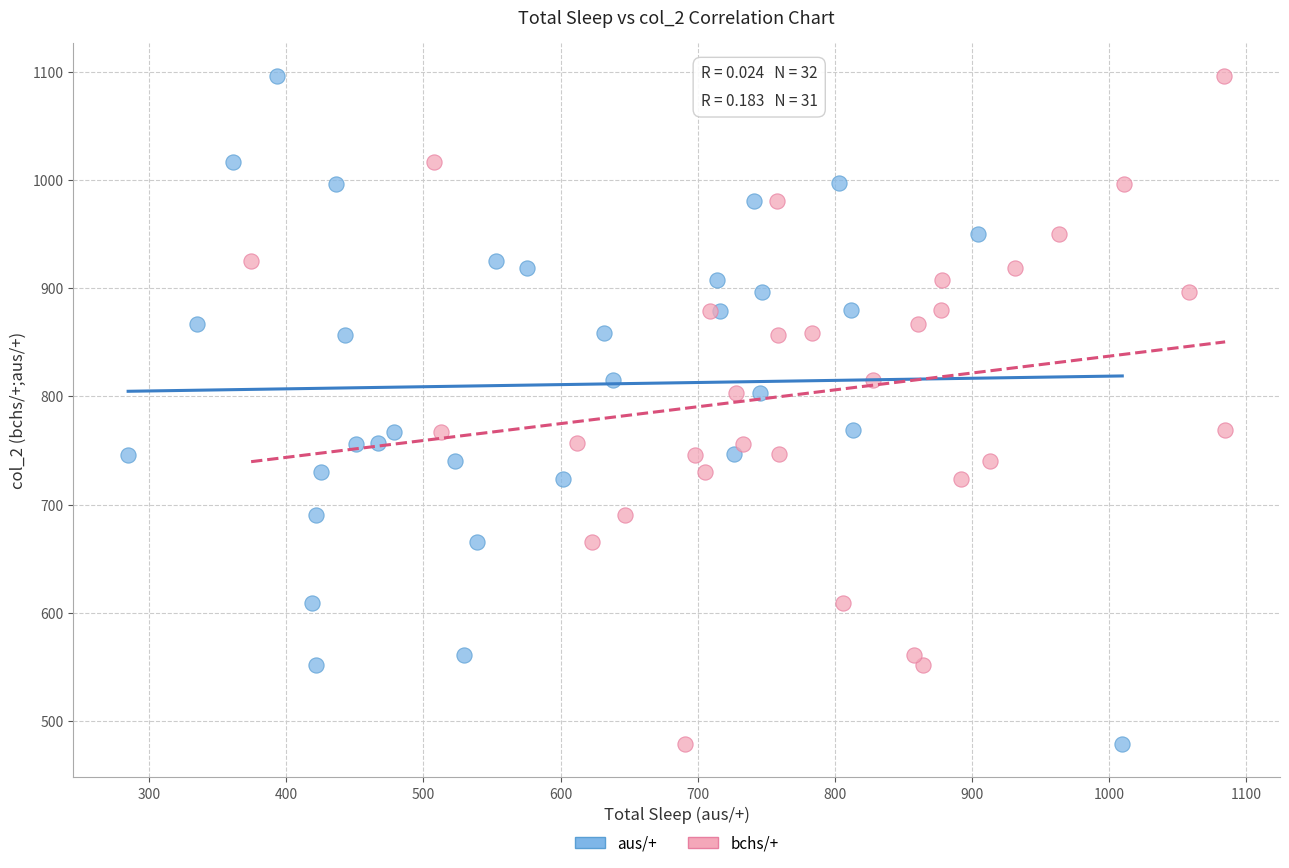

What are all the series names shown in the legend?

aus/+, bchs/+